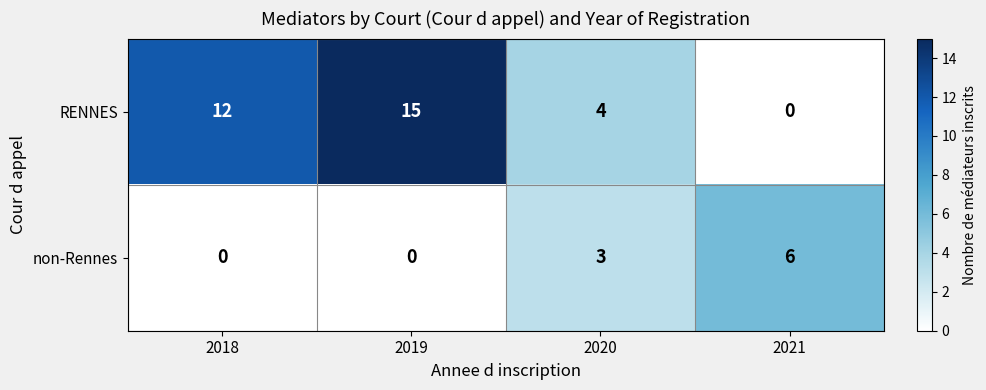

The RENNES series shows 2 at 2020. True or false?

False